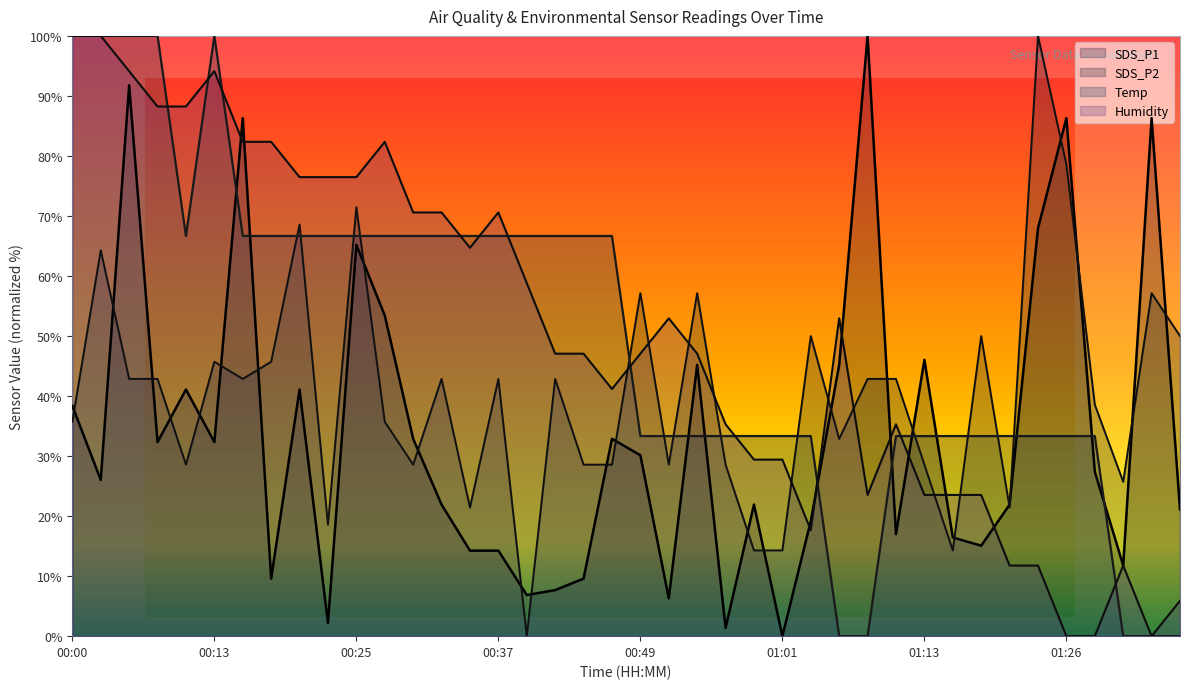

The value of Temp at 00:37 is 66.7. True or false?

True